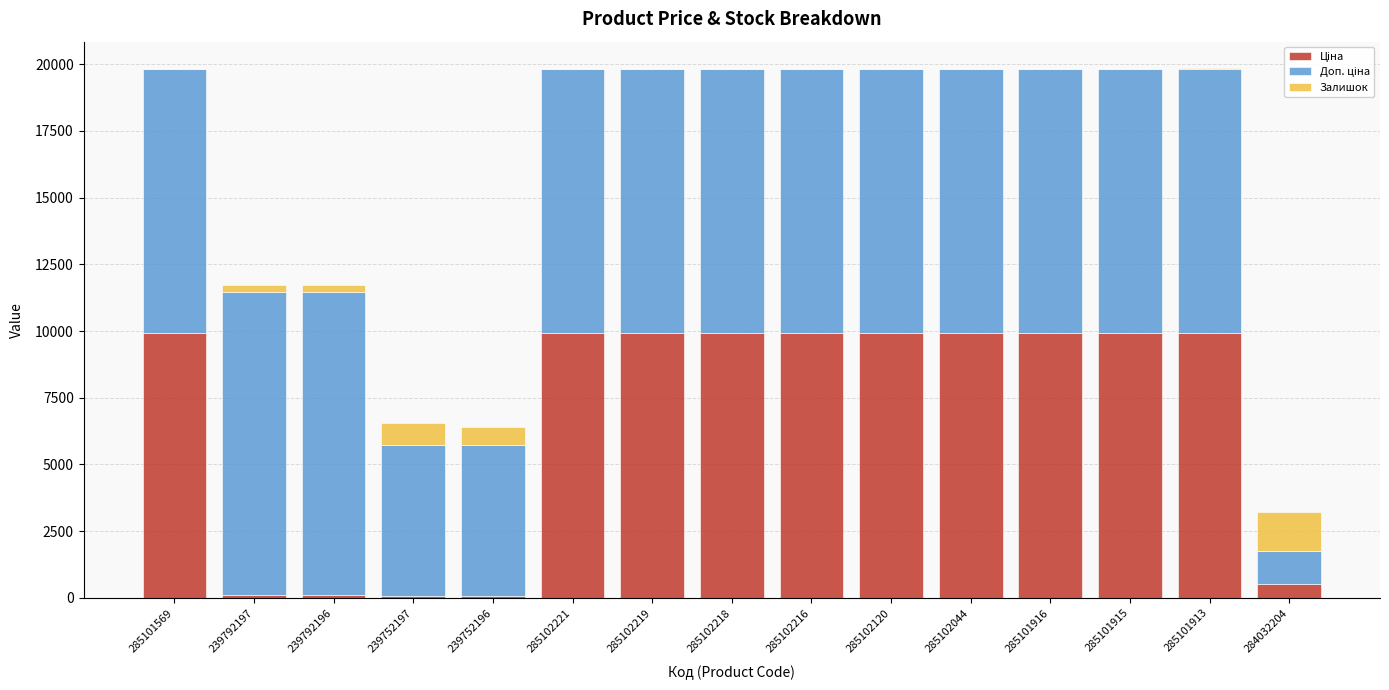

What is the total value across all series at 285101569?

19817.0